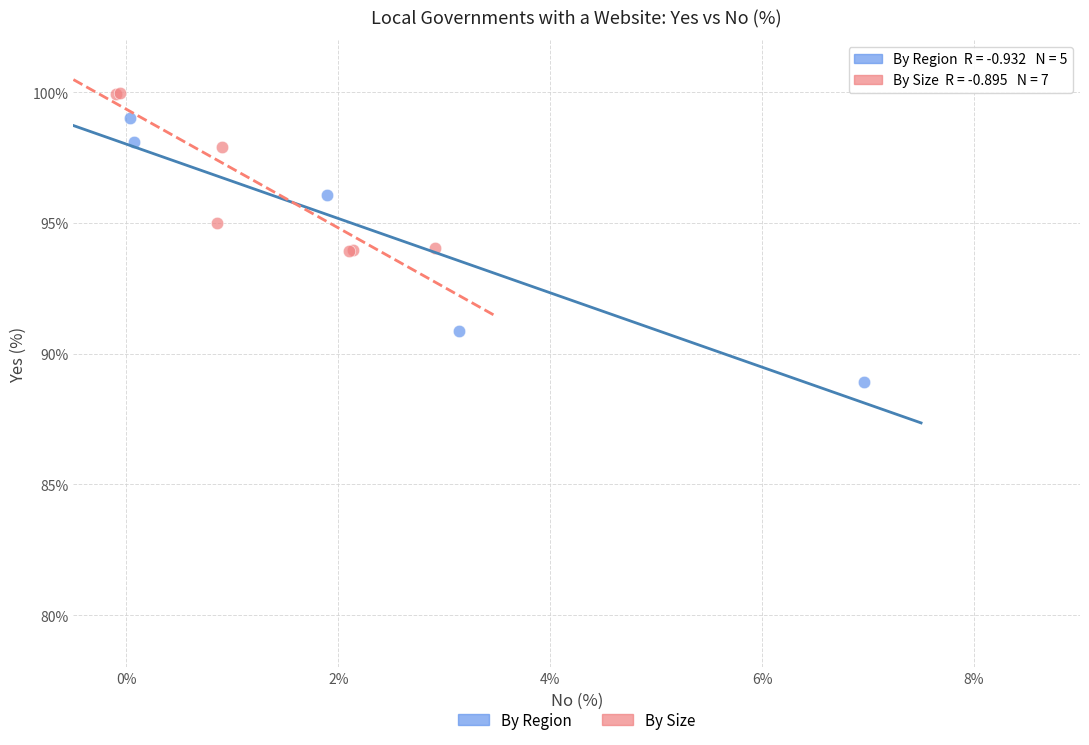

Which series reaches the minimum Y coordinate?

By Region